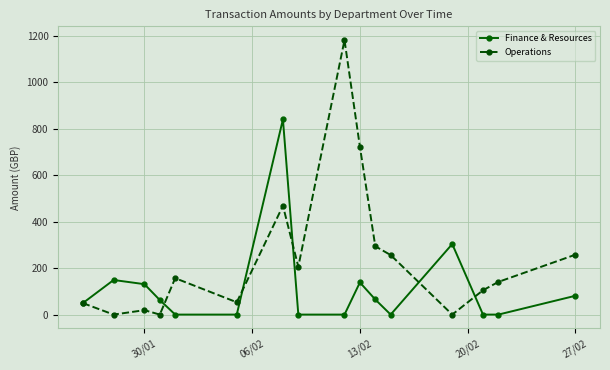

At how many categories does at least one series exceed 663?

3